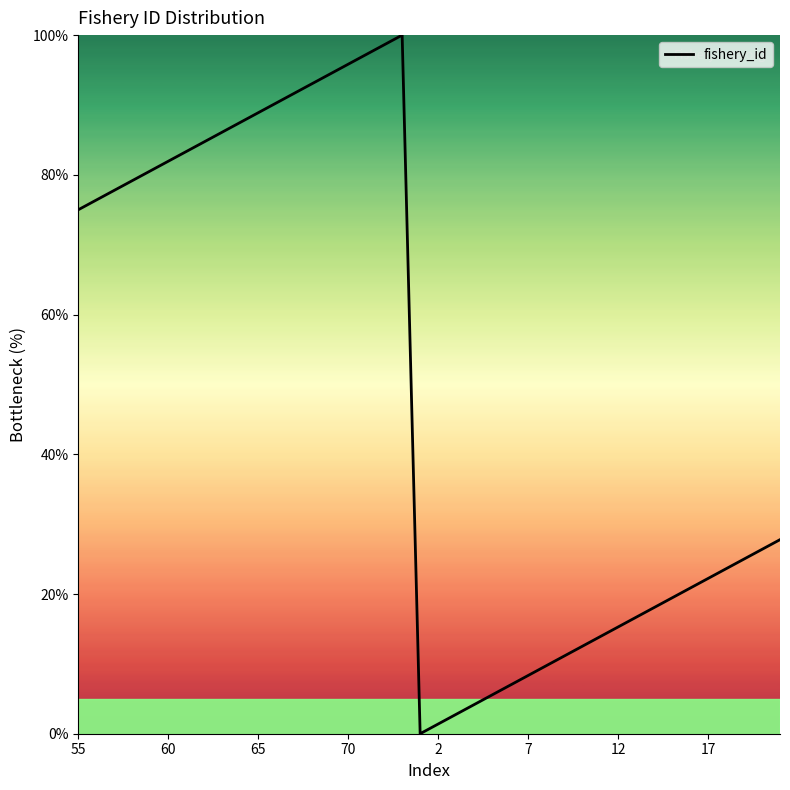

What is the greatest value displayed?

100.0